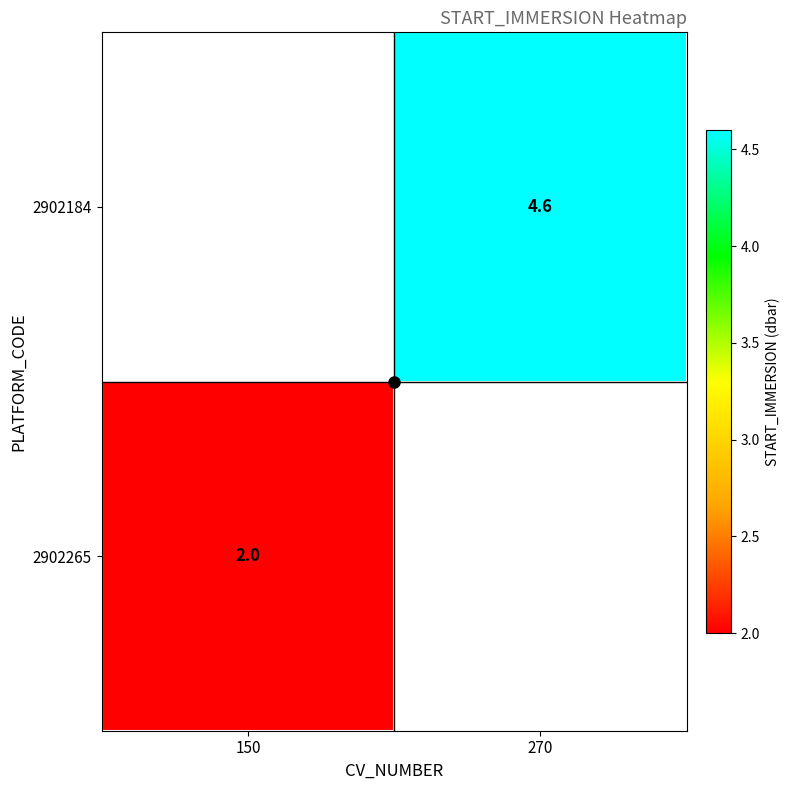

True or false: 2902265 has a value of 0.8 at 150.

False